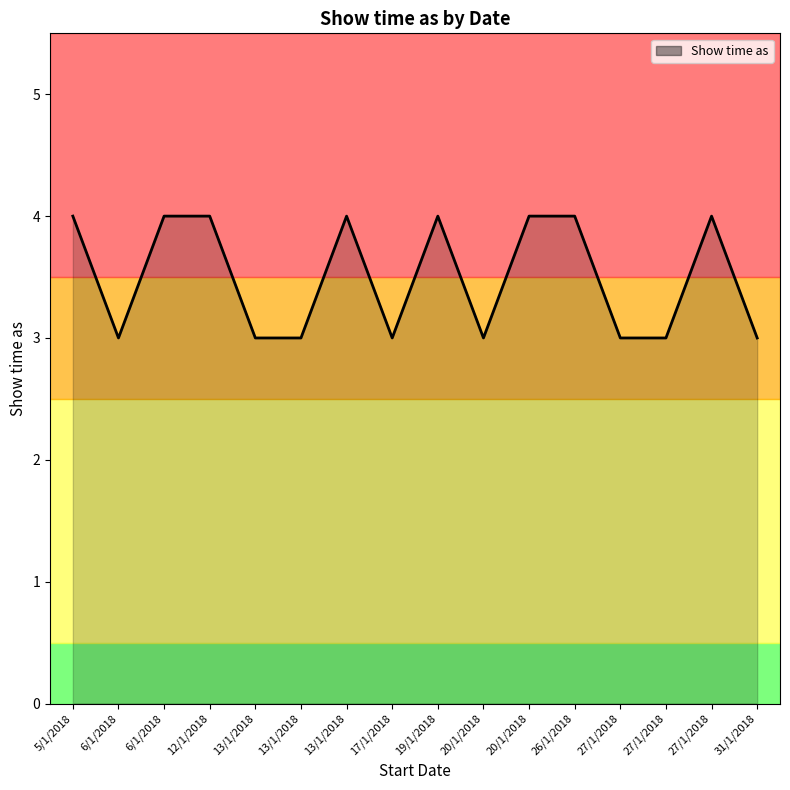

What is the value of the 10th point from the left?

3